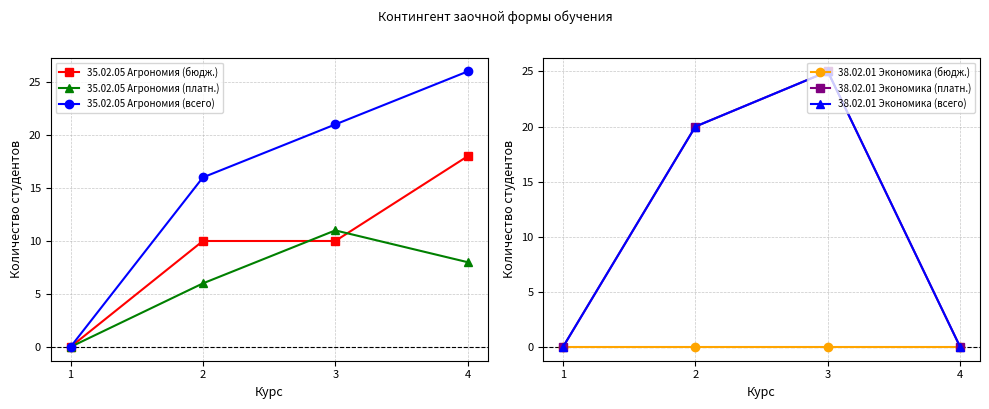

At which label does 35.02.05 Агрономия (всего) reach its peak?

4